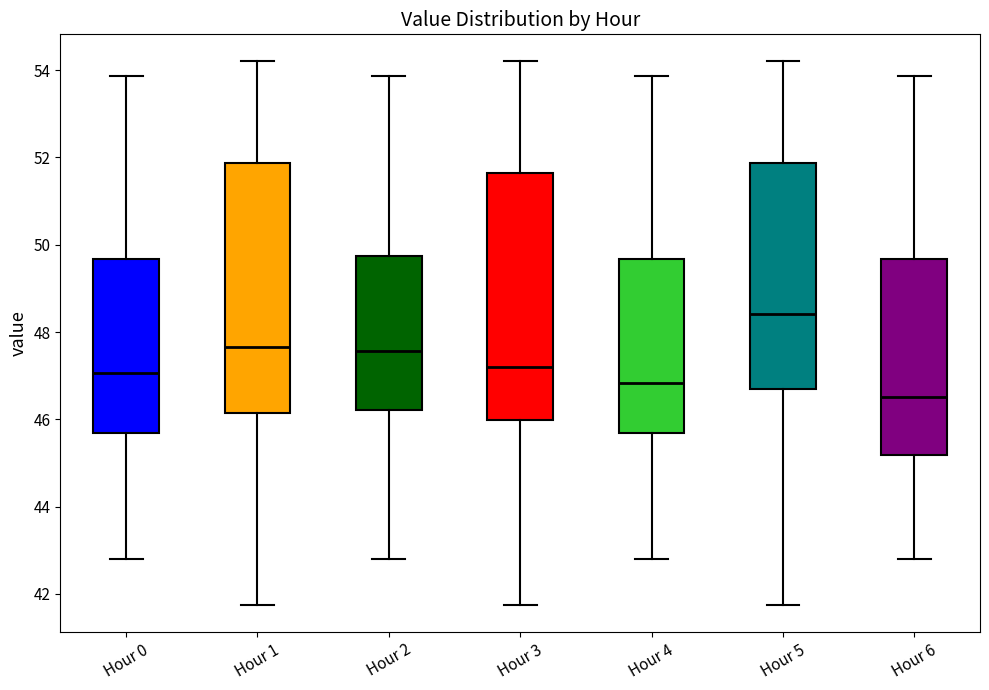

Where does the upper whisker of the box for Hour 3 end on the y-axis? The values are not printed on the chart, so give them approximately, as read against the axis.

54.2